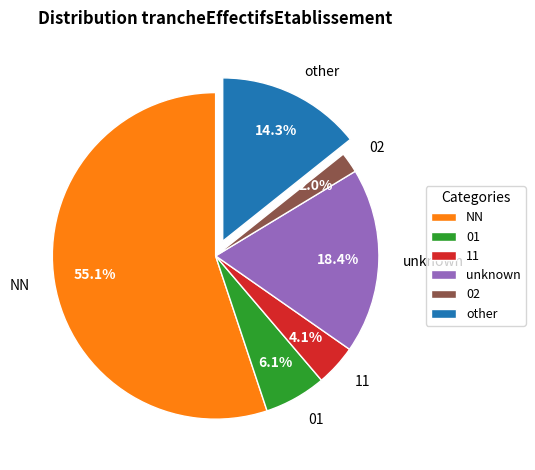

What percentage is the 02 slice, to the nearest percent?

2%